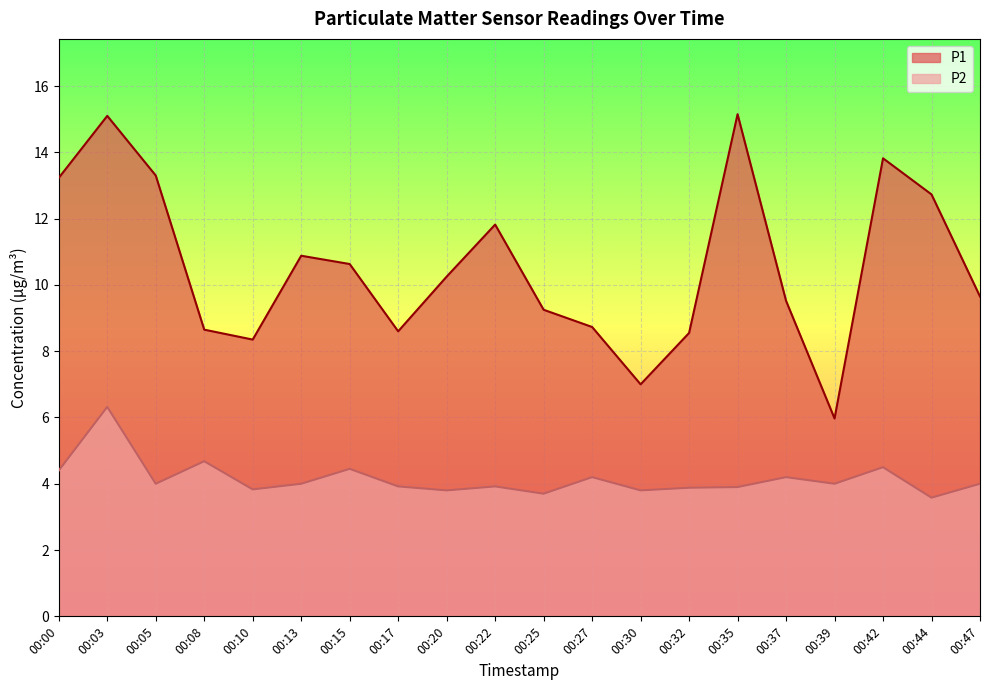

True or false: P1 and P2 intersect in this chart.

False